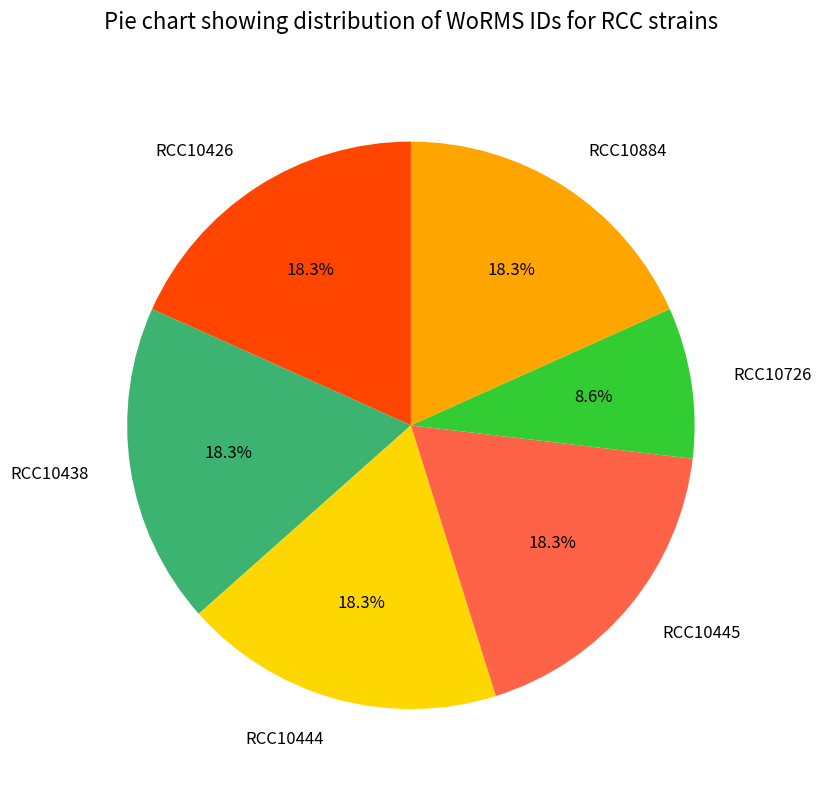

Which slice is the smallest?

RCC10726